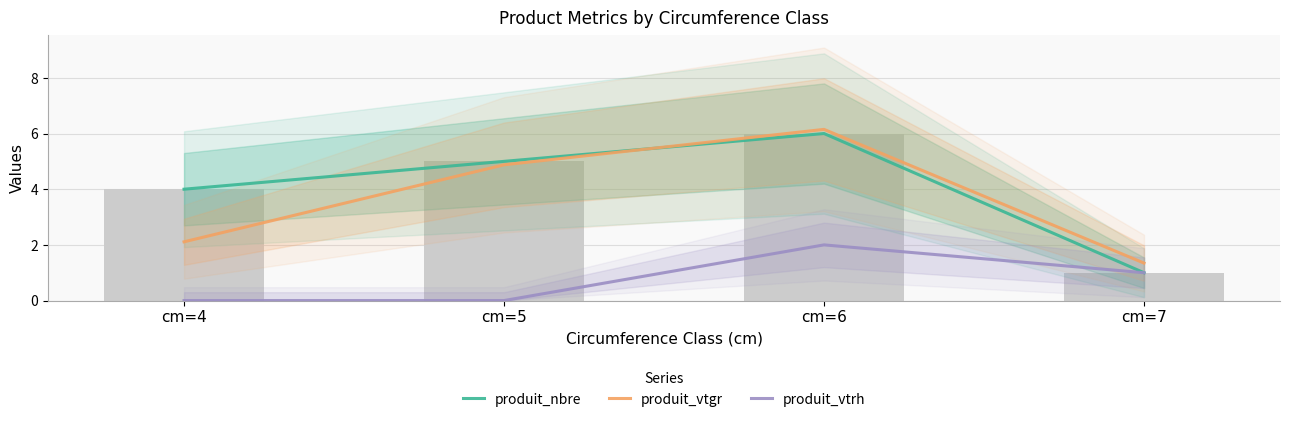

Rank the categories by produit_vtgr value from highest to lowest.

cm=6, cm=5, cm=4, cm=7